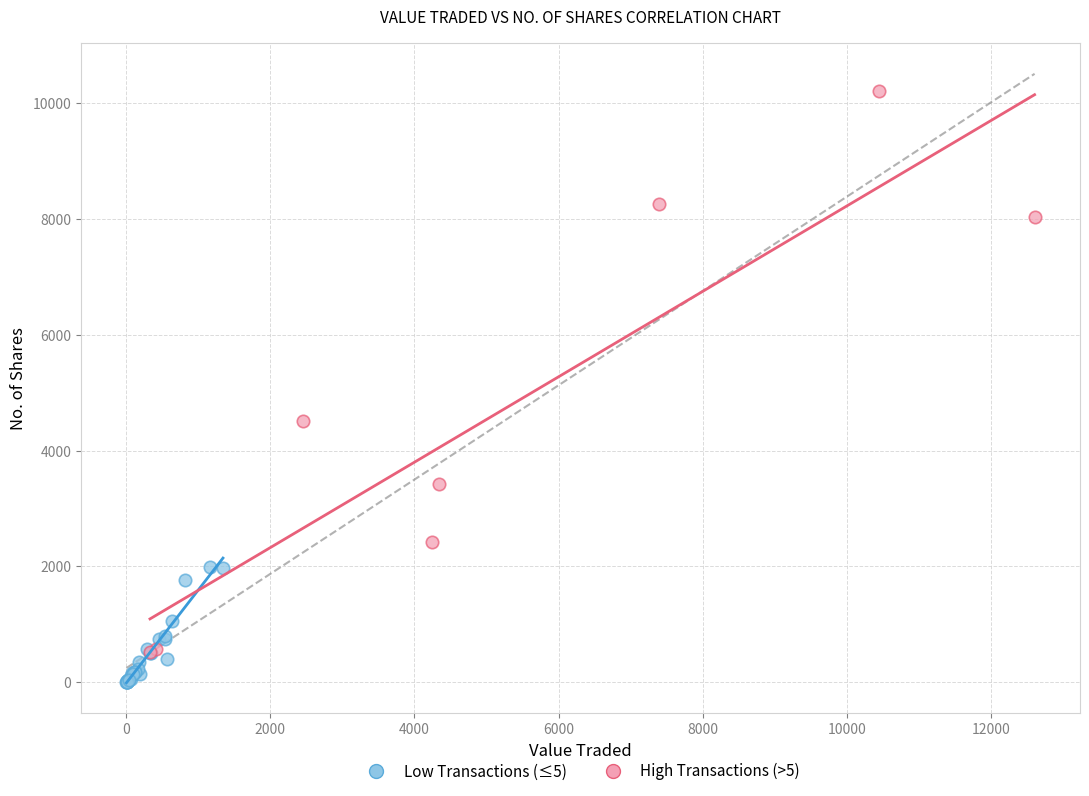

Which series contains the lowest Y value?

Low Transactions (≤5)